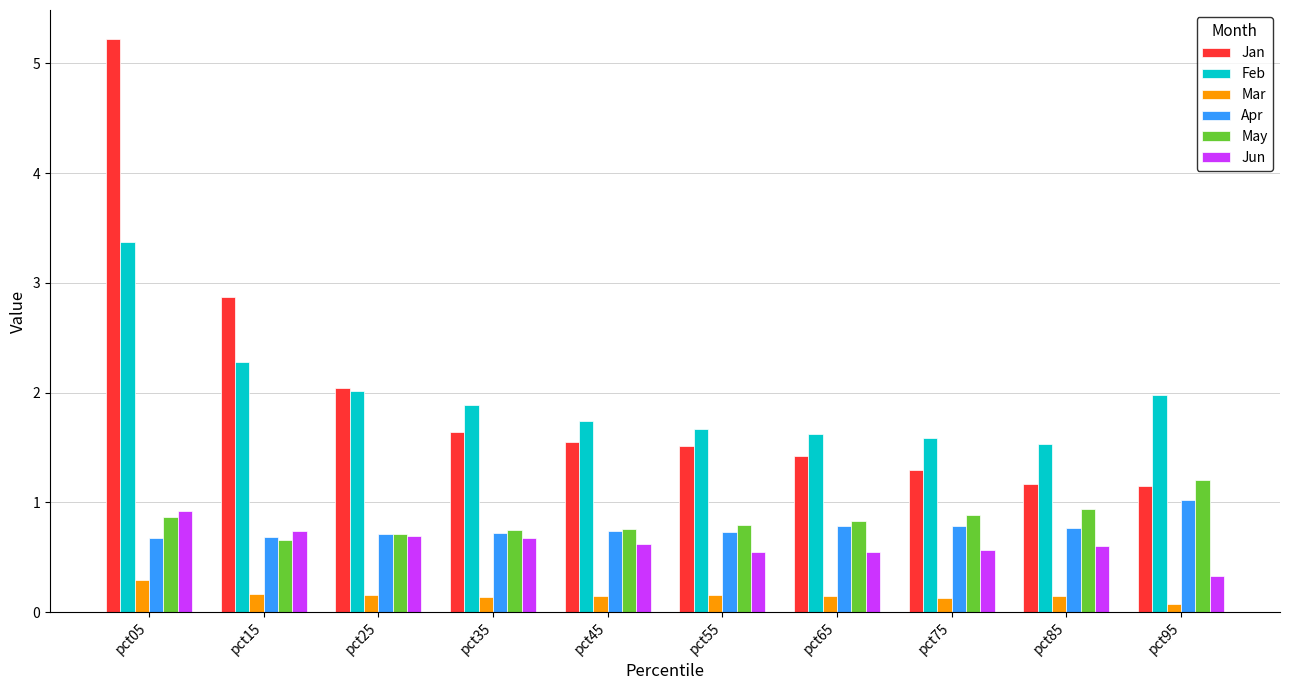

Rank the series by their maximum value, from lowest to highest.

Mar, Jun, Apr, May, Feb, Jan